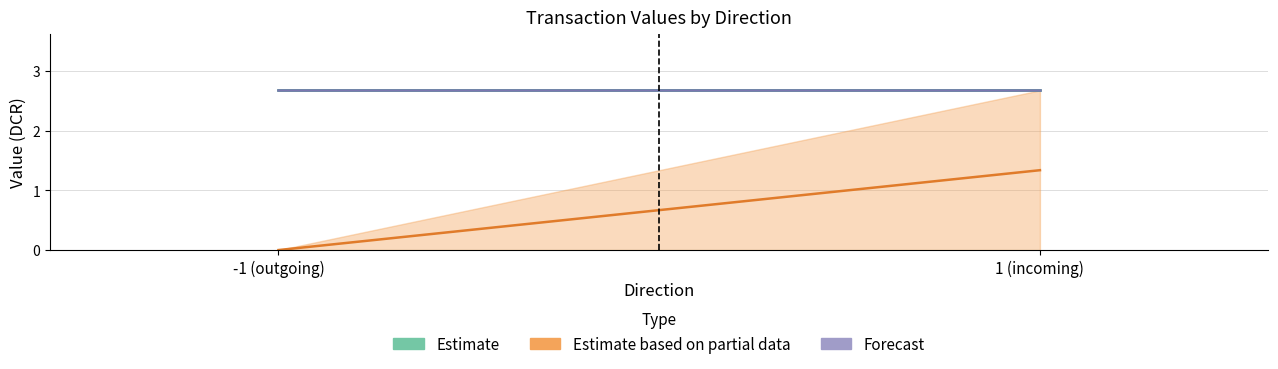

At which label is Estimate closest to 2?

-1 (outgoing)